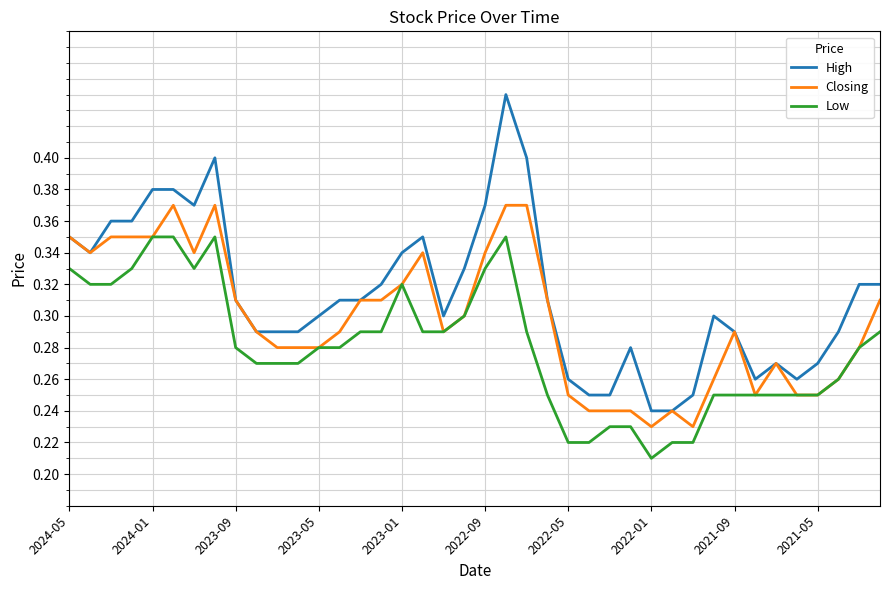

True or false: High and Low cross at least once.

False